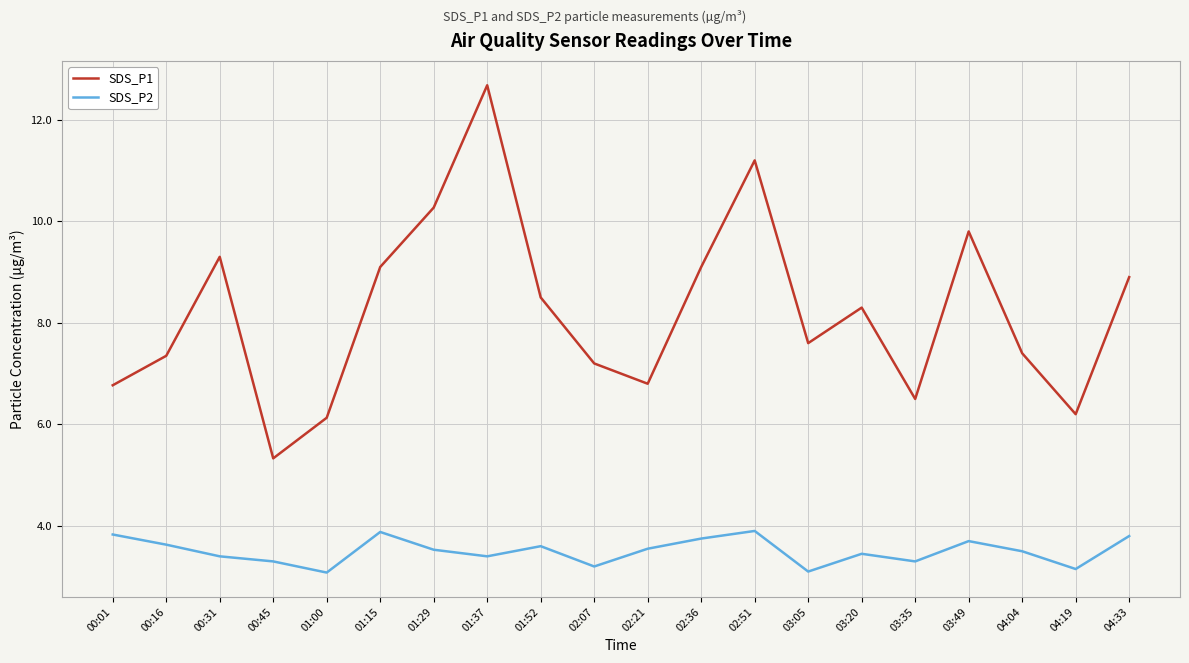

Which series has the largest range (max minus min)?

SDS_P1